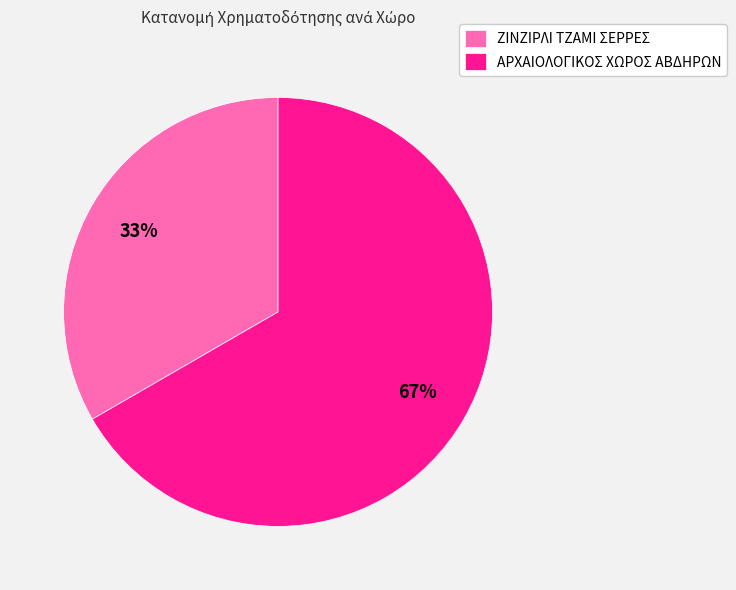

Which slice is the smallest?

ΖΙΝΖΙΡΛΙ ΤΖΑΜΙ ΣΕΡΡΕΣ